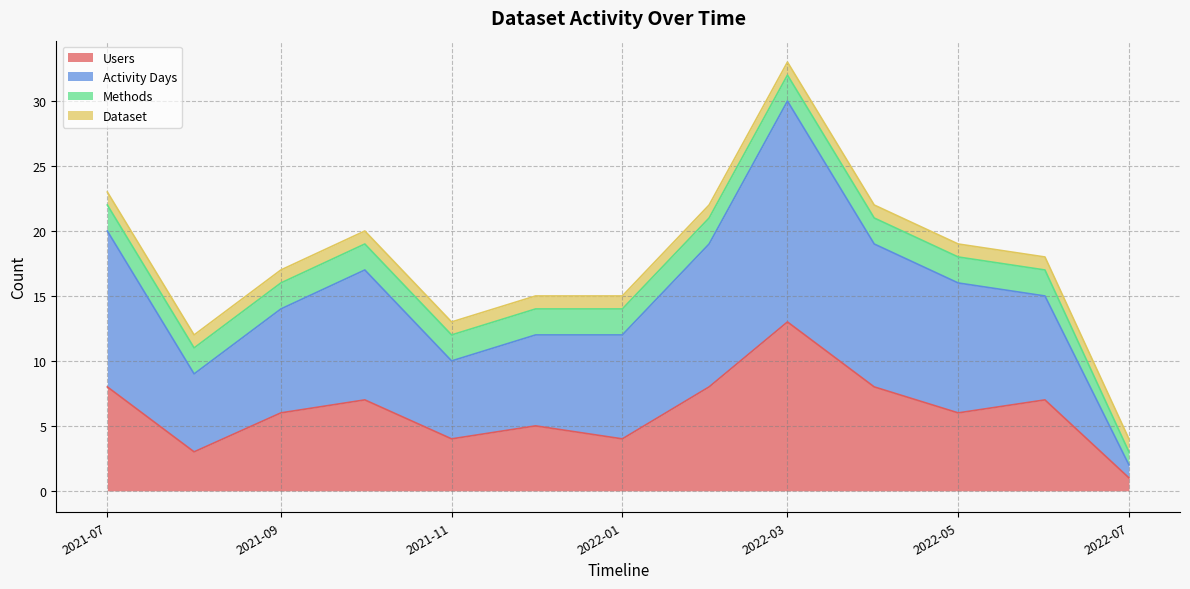

True or false: Users and Activity Days intersect in this chart.

False